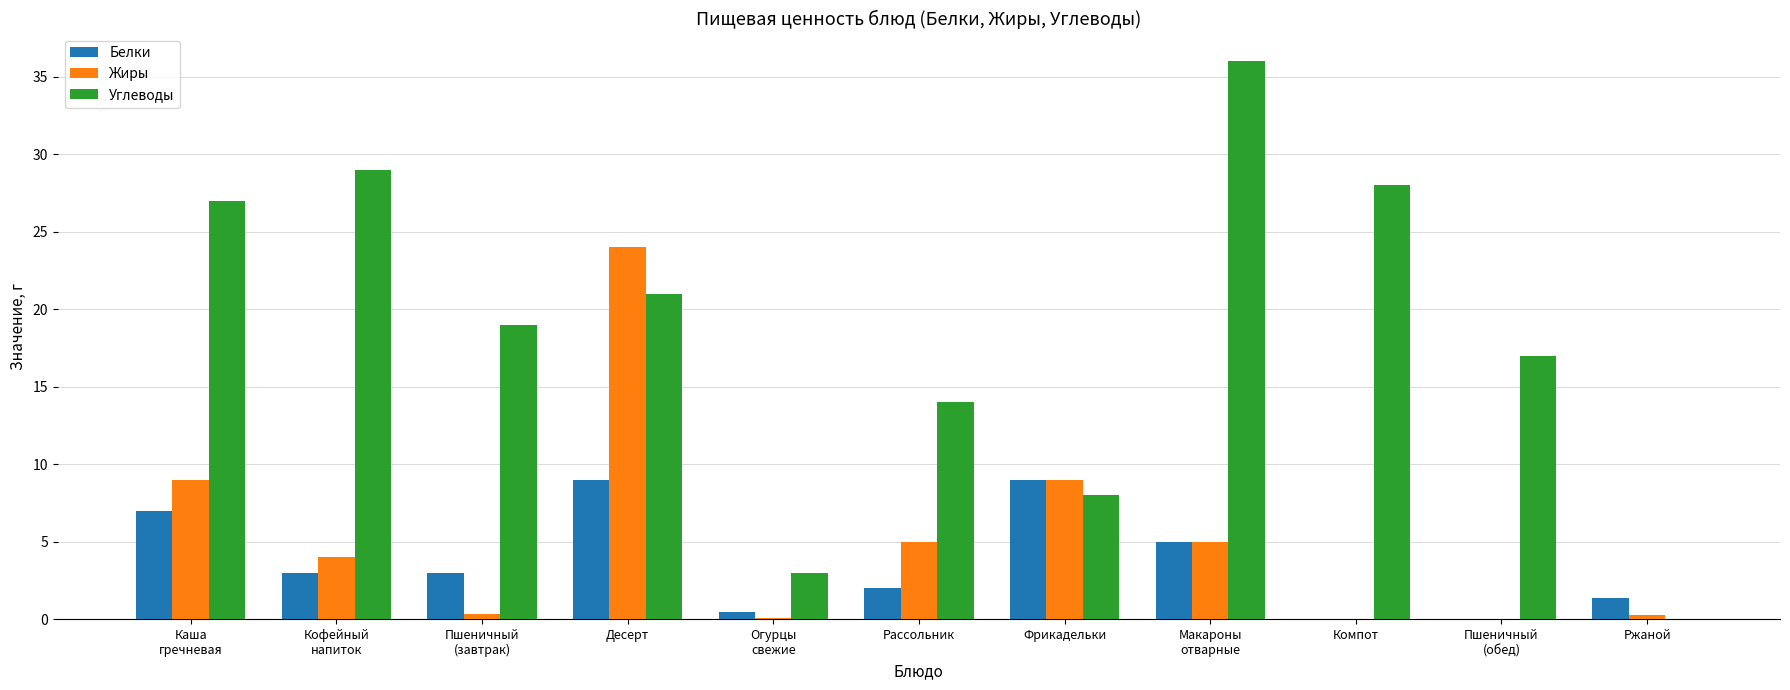

The value of Белки at Пшеничный
(обед) is 3.0. True or false?

False